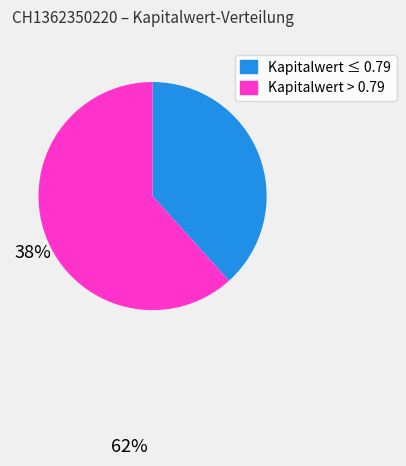

Is there any slice that represents more than half of the pie?

Yes